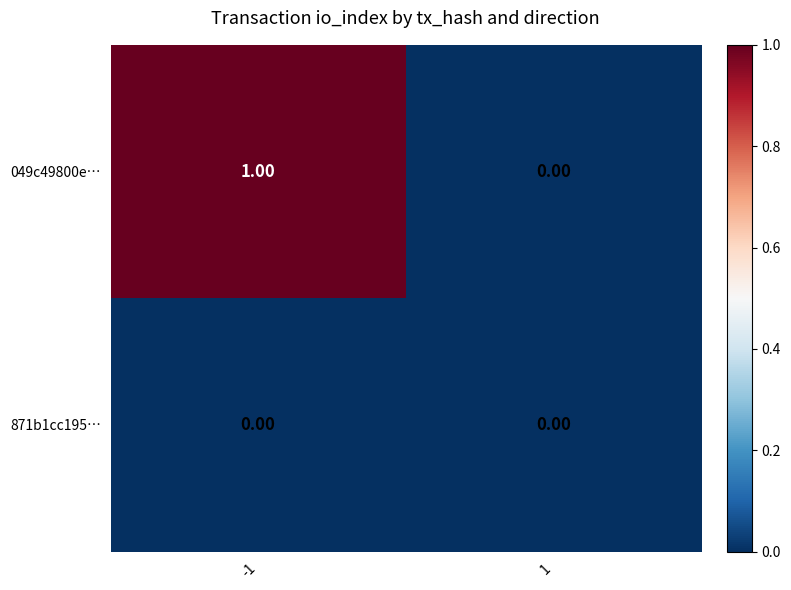

How many series are shown in this chart?

2